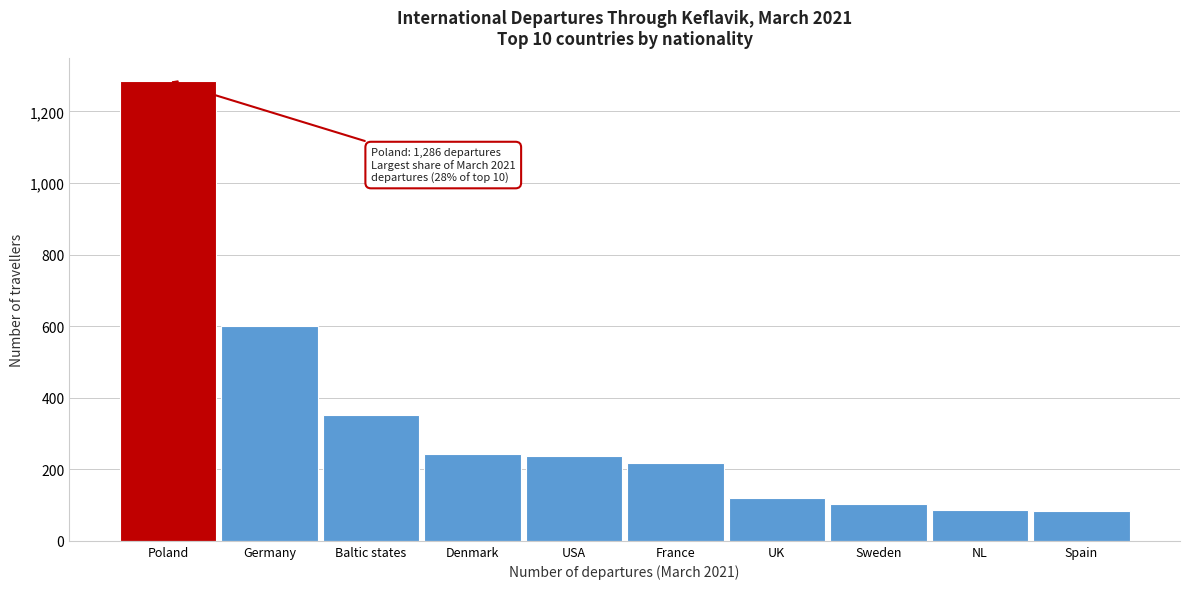

What is the smallest value displayed?

83